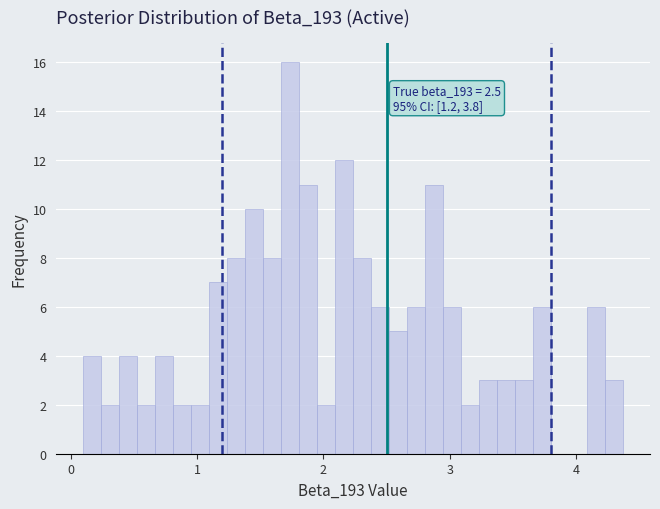

Read against the x-axis, roughly where is the centre of the tallest bar?

1.7